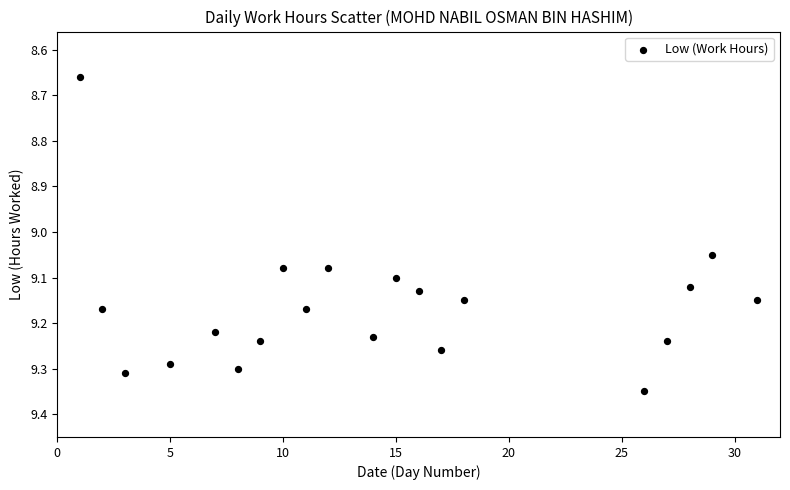

What is the range of Y values (max minus min)?

0.7